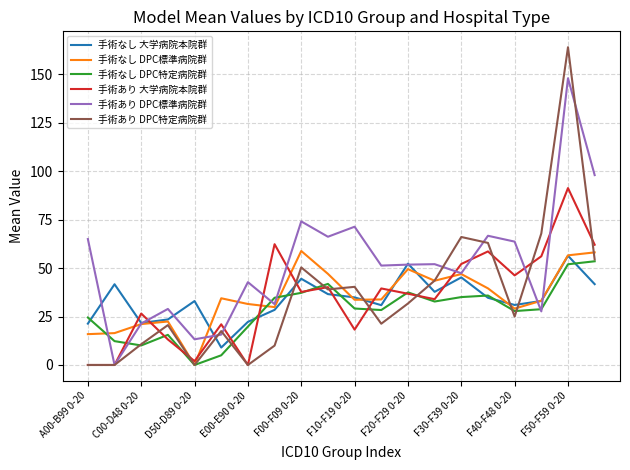

Which series has the largest total across all categories?

手術あり DPC標準病院群